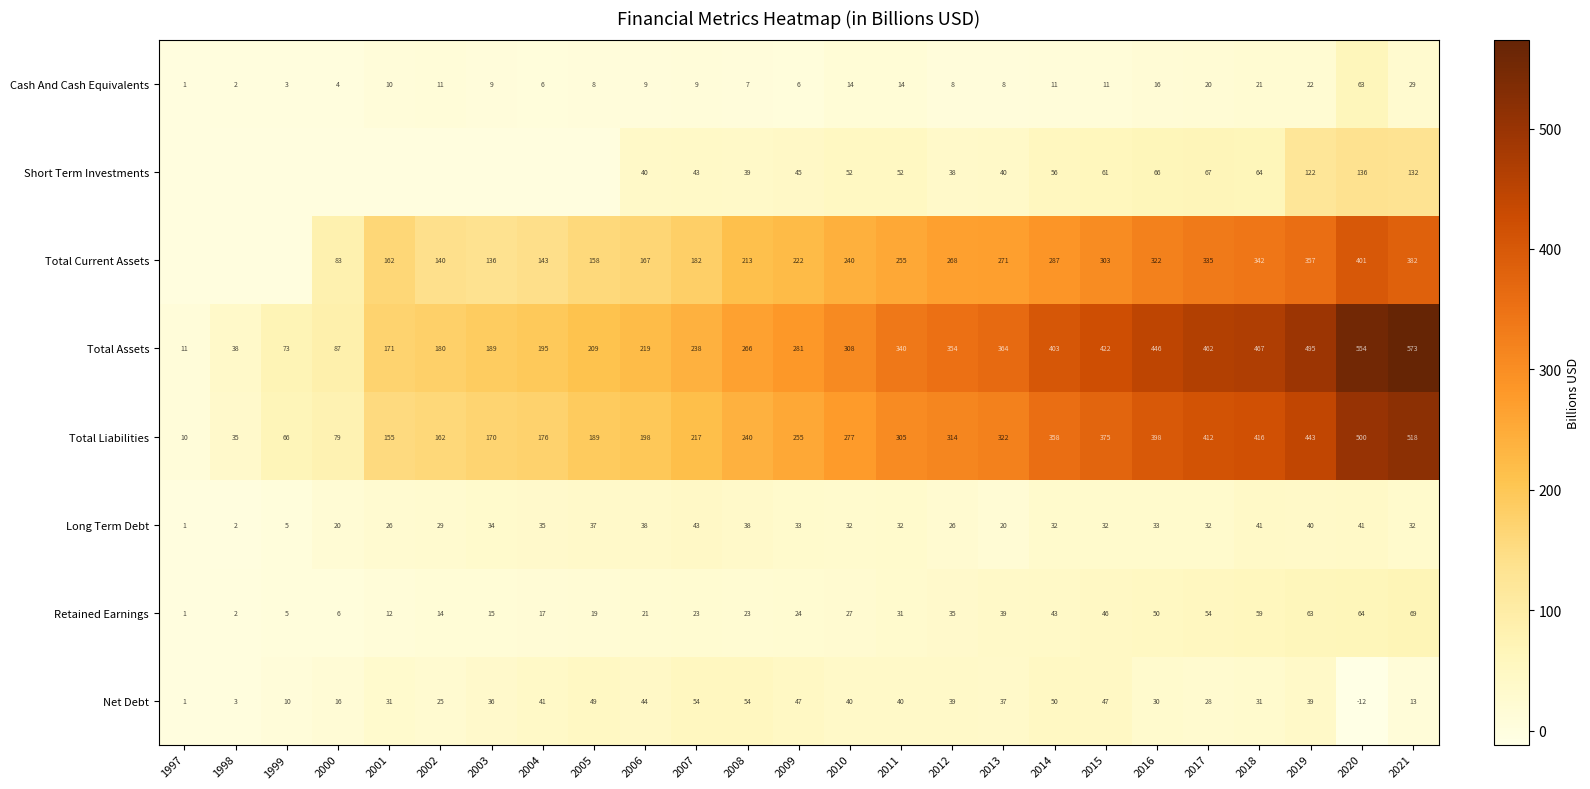

How many data points does each series have?

25